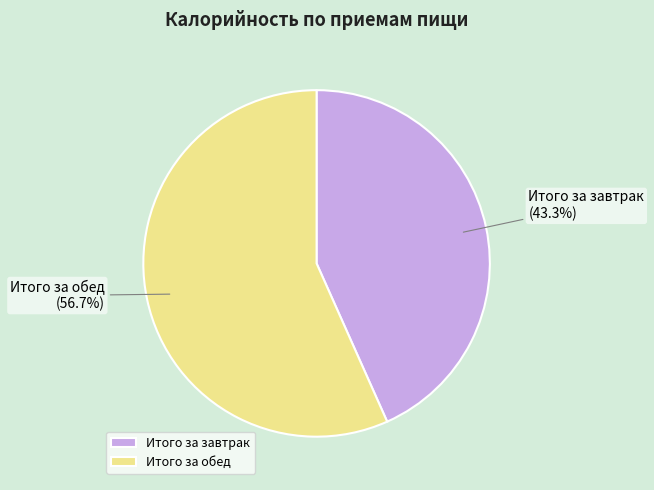

To the nearest percent, what is the average slice percentage?

50%